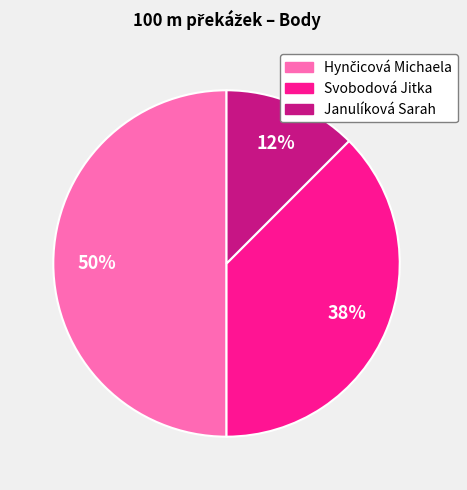

The Janulíková Sarah slice represents 12% of the pie. True or false?

True